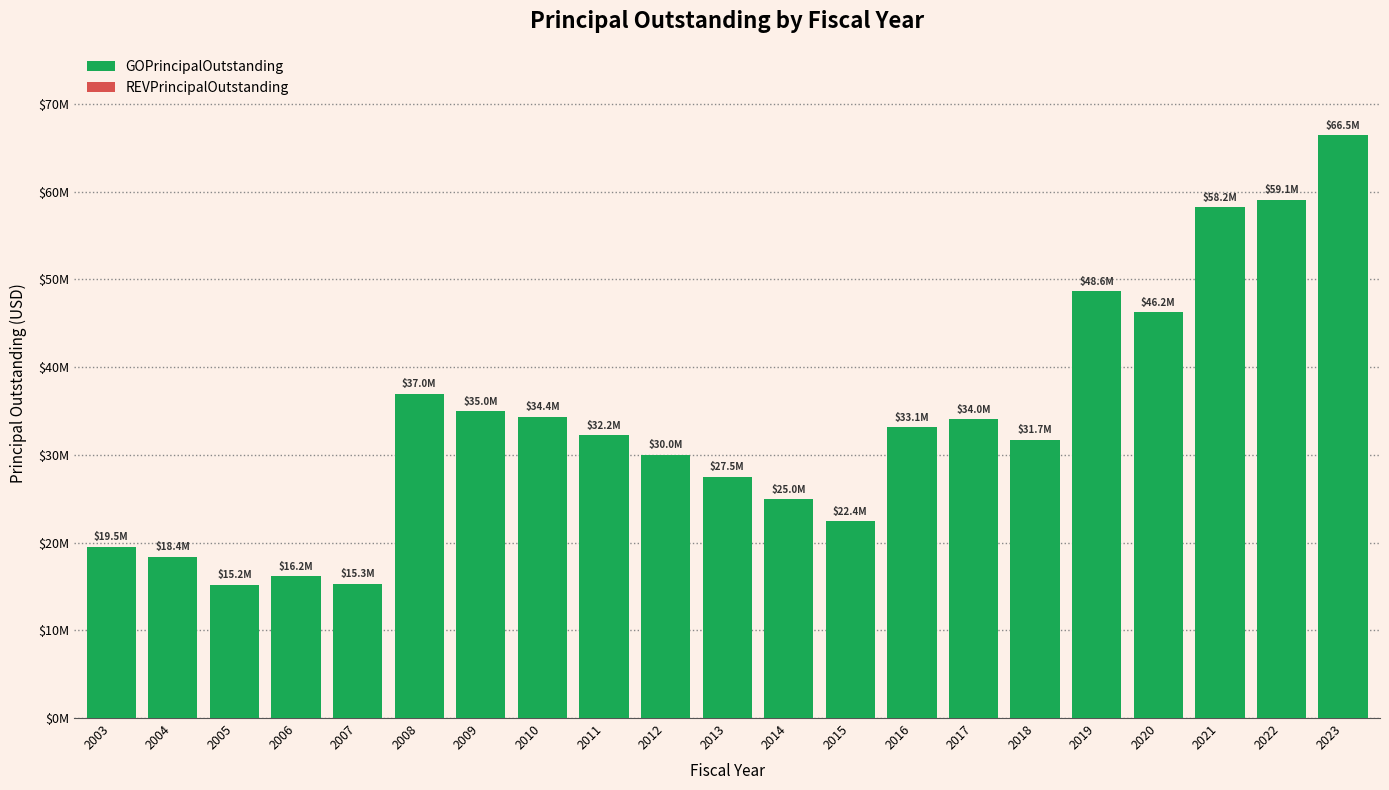

Does the chart contain any negative values?

No